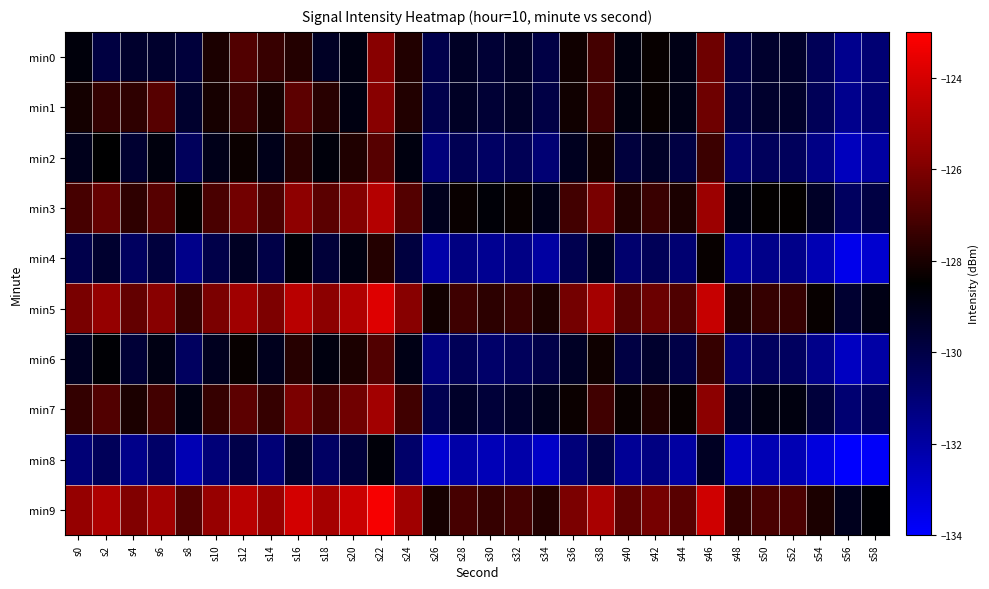

At how many categories does at least one series exceed -129?

29